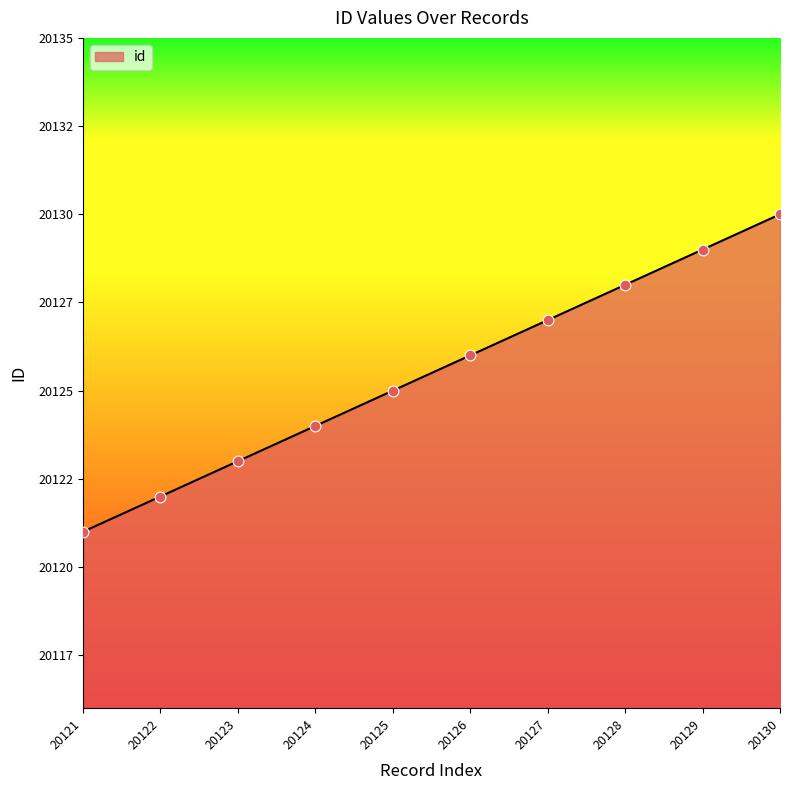

What is the change in value from 20128 to 20129?

+1